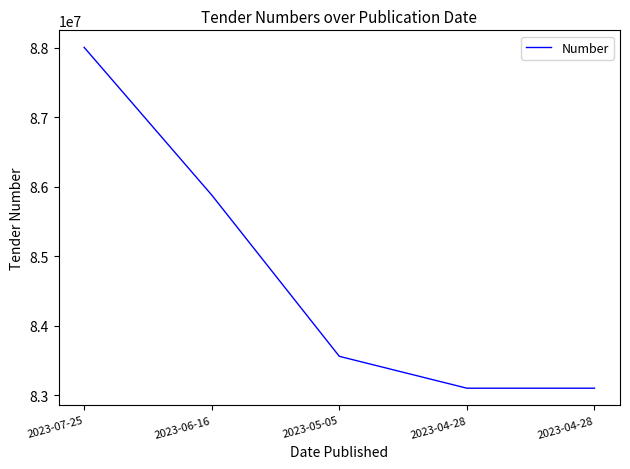

What is the smallest value displayed?

83098256